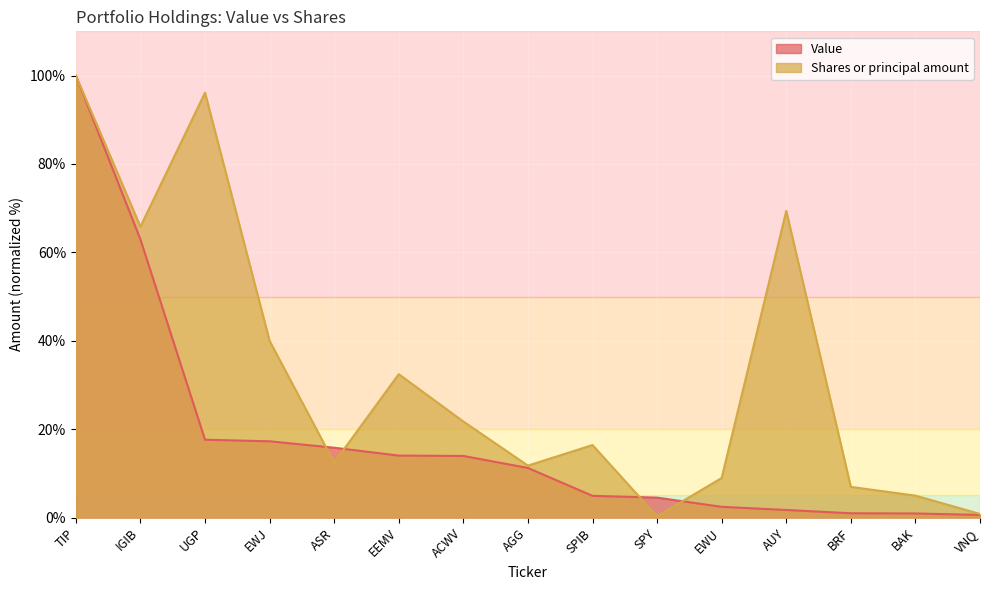

What is the sum of all Shares or principal amount values?

488.0